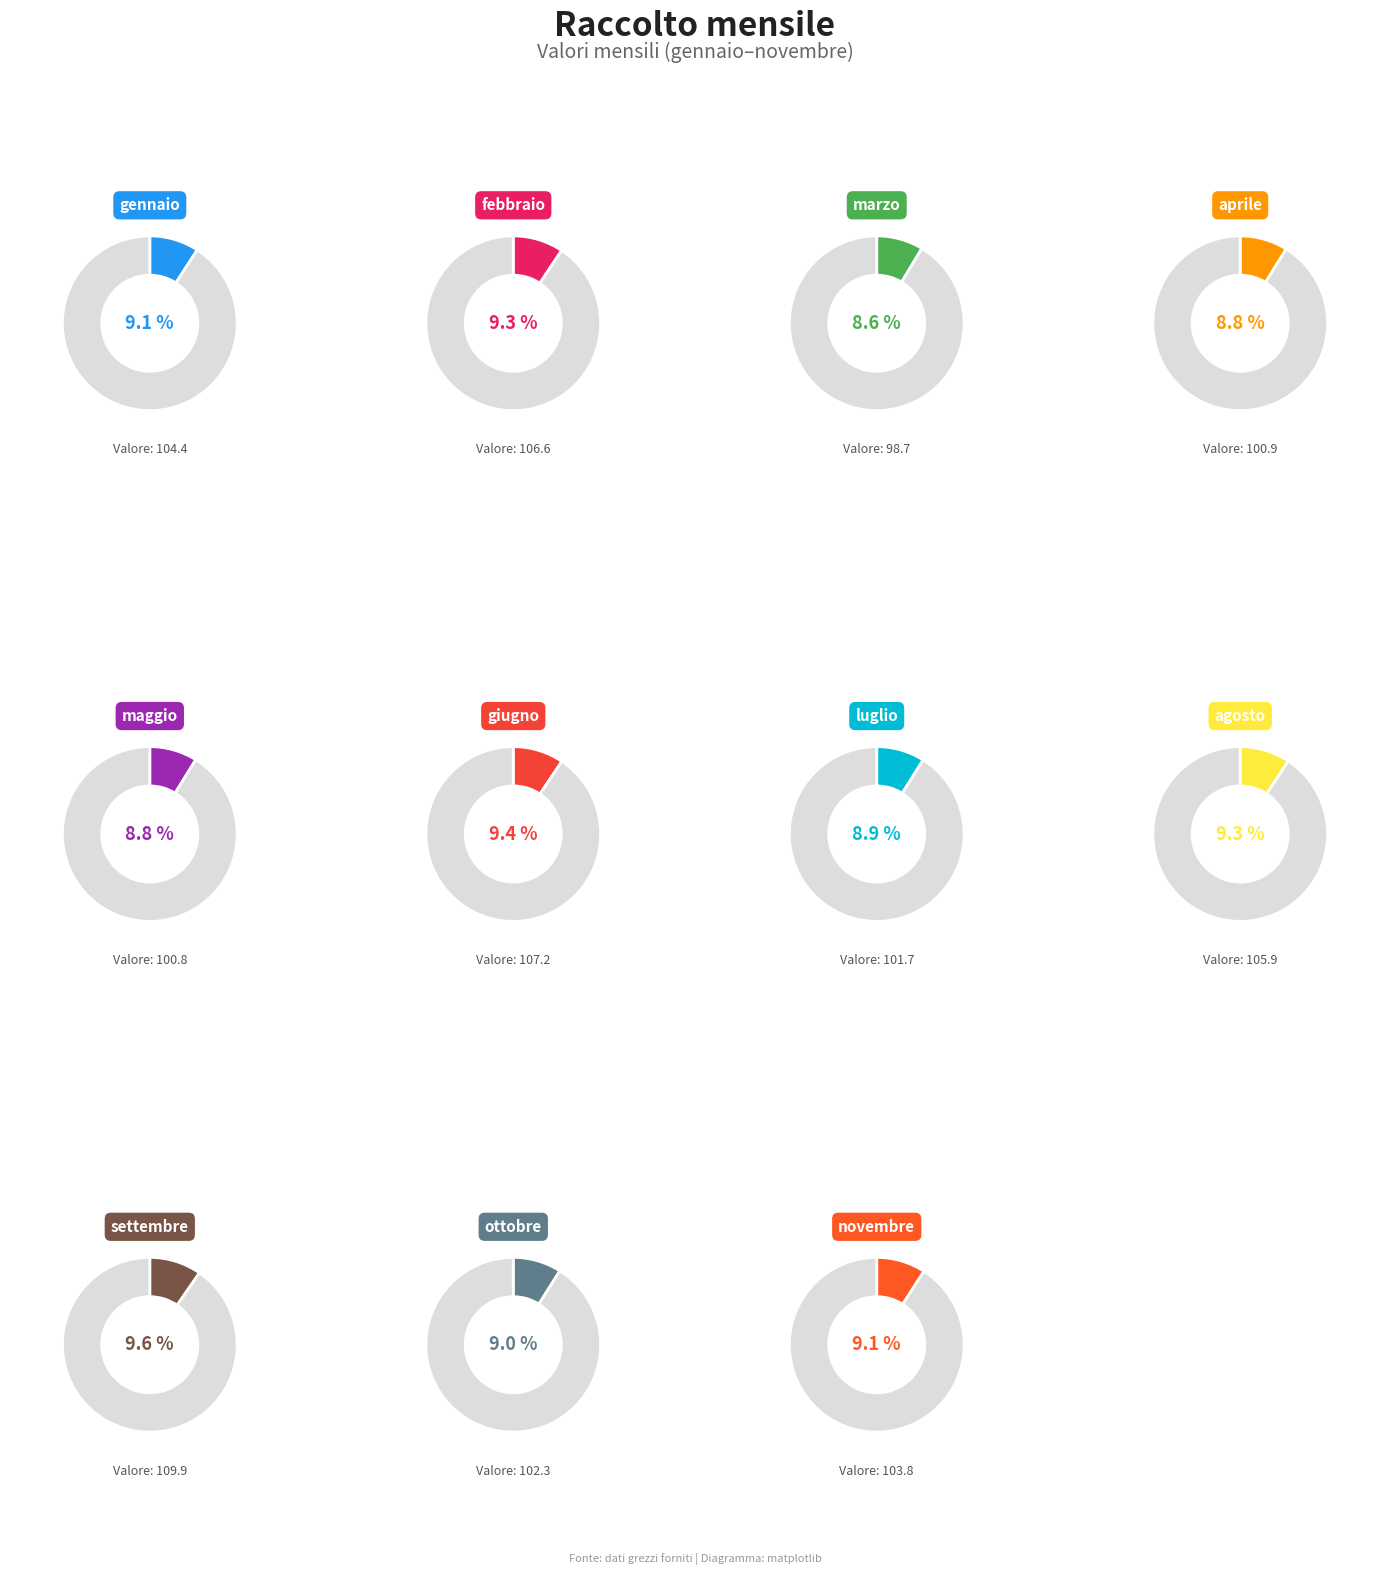

Count the number of slices in the pie.

11